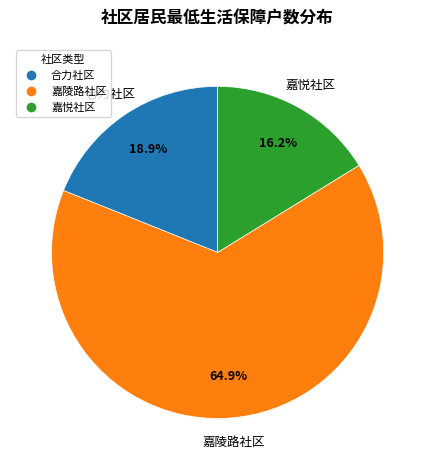

Approximately how many times larger is the value at 嘉陵路社区 compared to 合力社区?

3.4